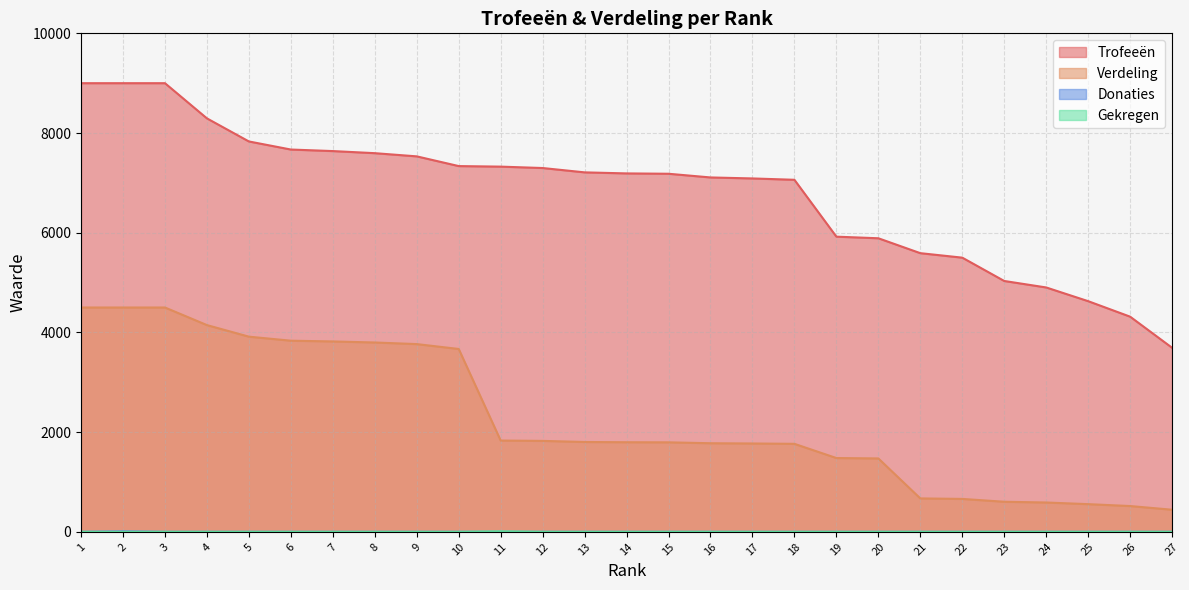

What is the sum of the Trofeeën values at 5 and 2?

16831